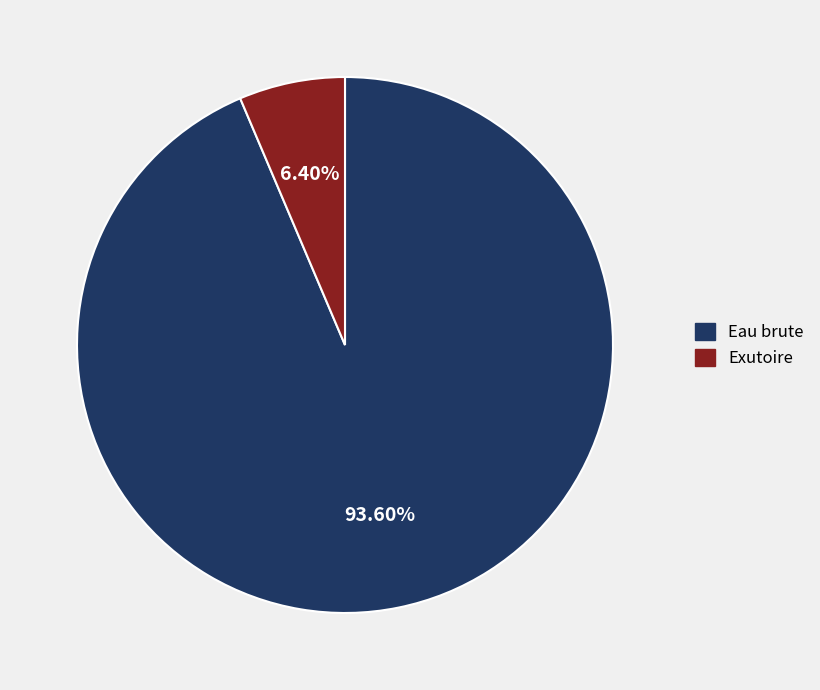

Does any single category account for the majority?

Yes